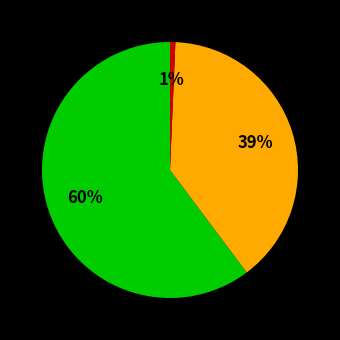

How many slices are in this pie chart?

3